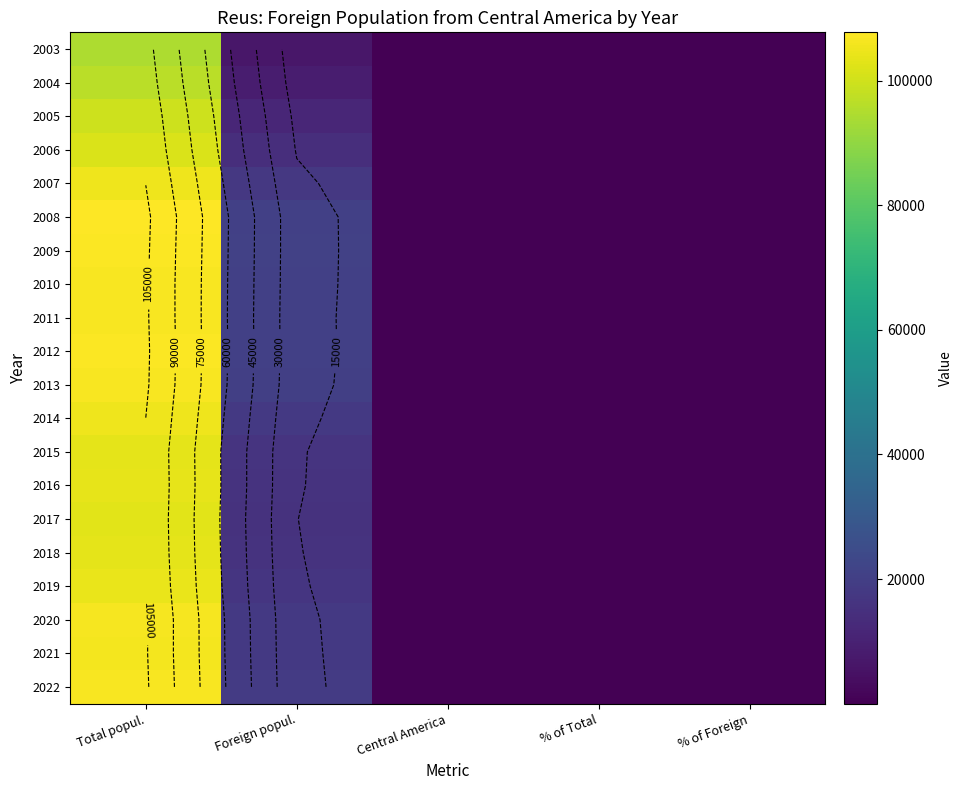

Rank the series at % of Foreign from lowest to highest value.

2008, 2007, 2012, 2011, 2009, 2006, 2005, 2013, 2010, 2003, 2014, 2015, 2004, 2016, 2017, 2018, 2019, 2020, 2021, 2022